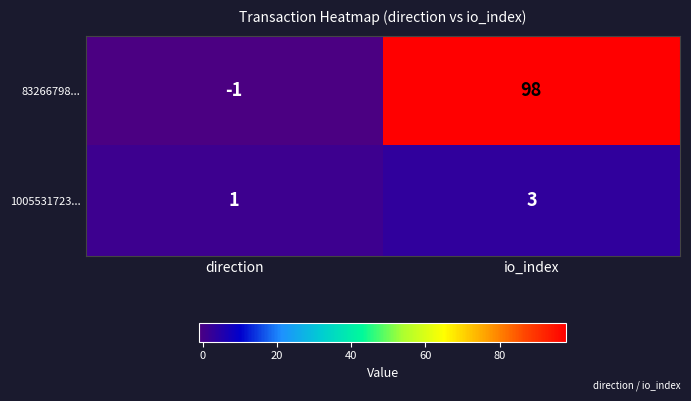

Which series has the widest spread of values?

83266798...